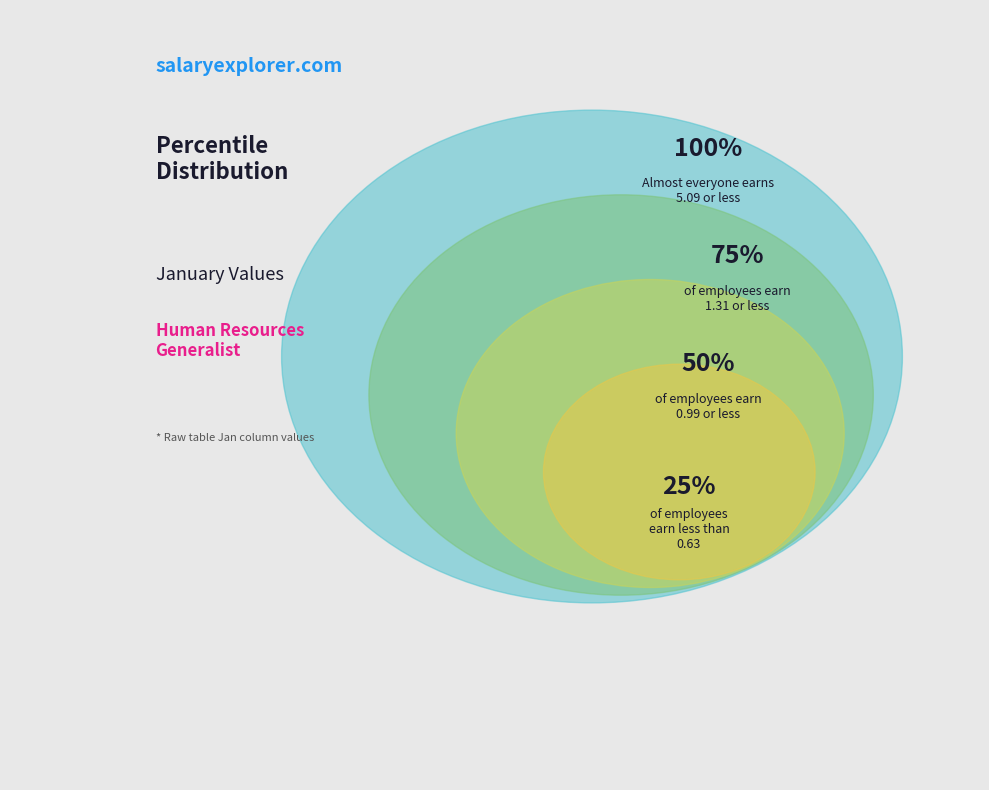

Is pct25 the majority of the pie?

No